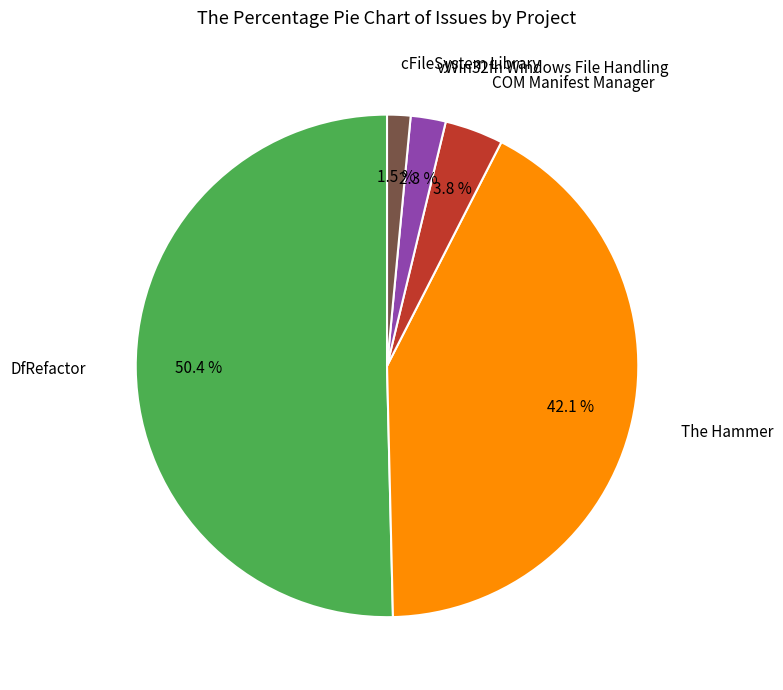

Is there any slice that represents more than half of the pie?

Yes